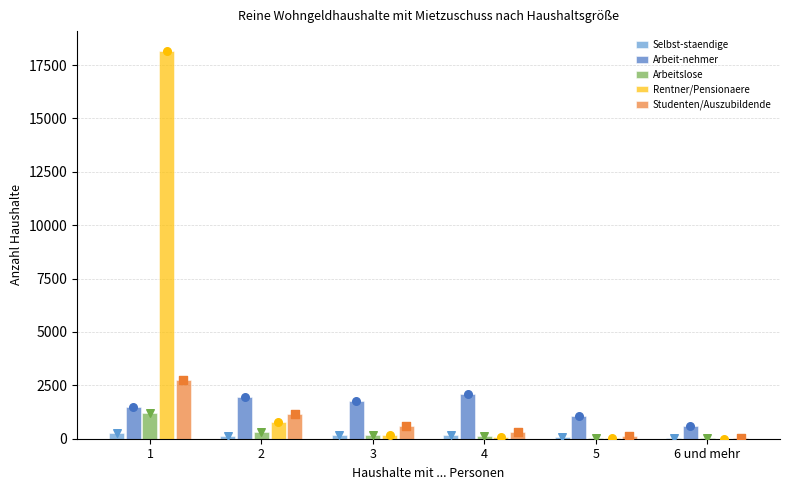

Which series has the widest spread of Y values?

Rentner/Pensionaere